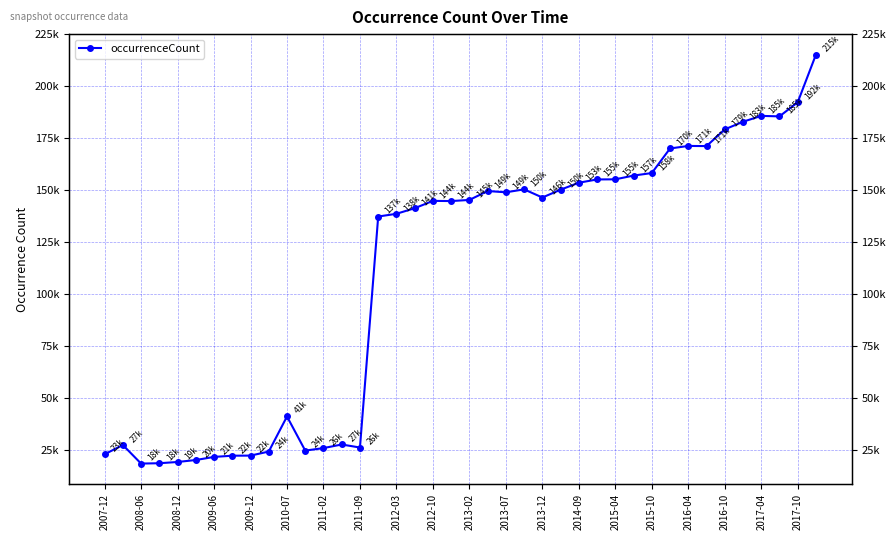

At which category does the chart reach its peak across all series?

39